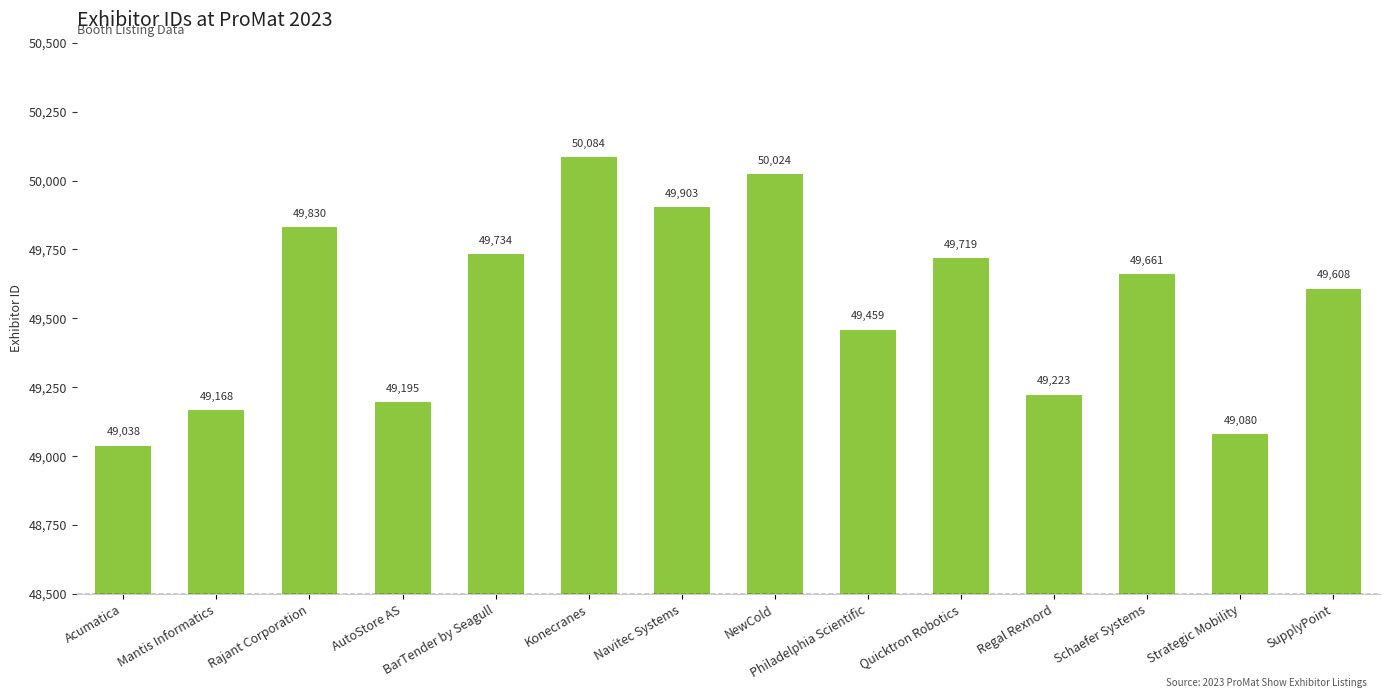

Where is the data nearest to the value 49561?

SupplyPoint